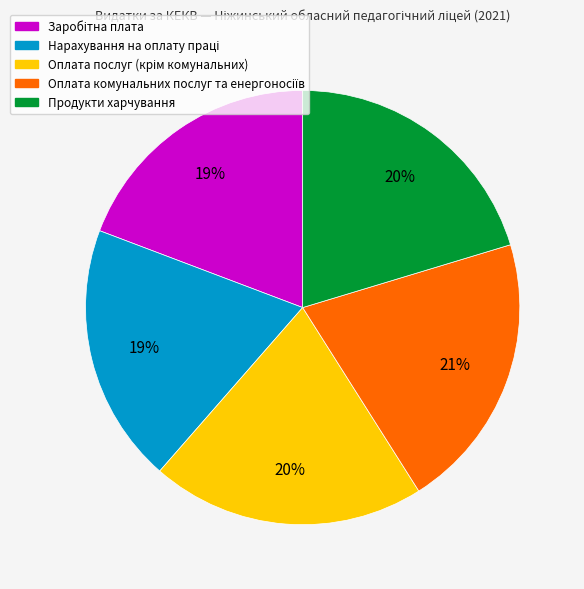

Count the number of slices in the pie.

5